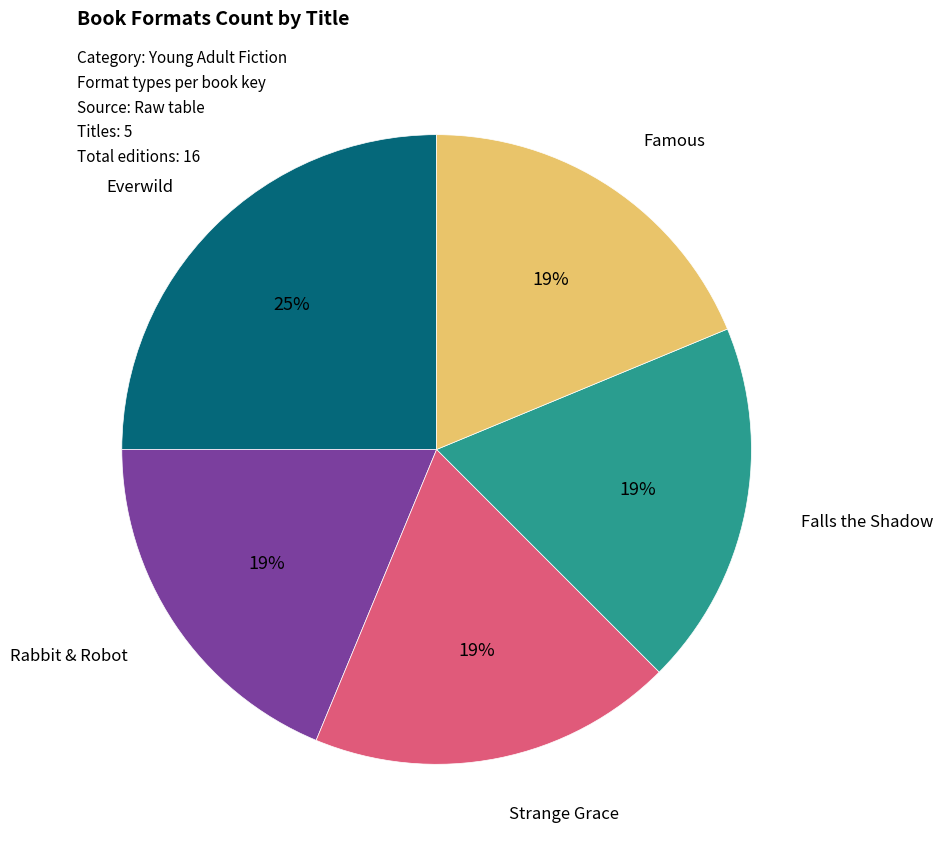

Combined, do Strange Grace and Famous account for over 50%?

No